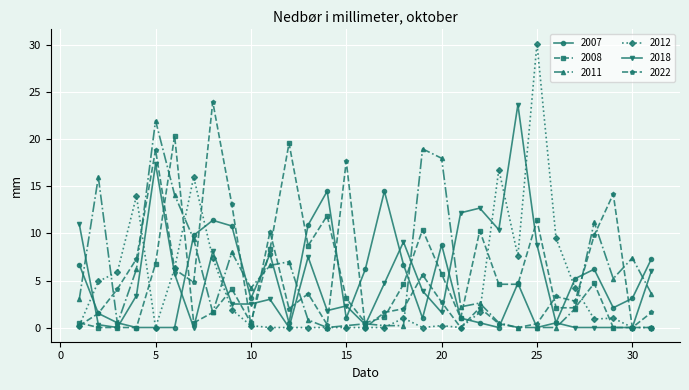

What is the highest value of the 2012 series?

30.2